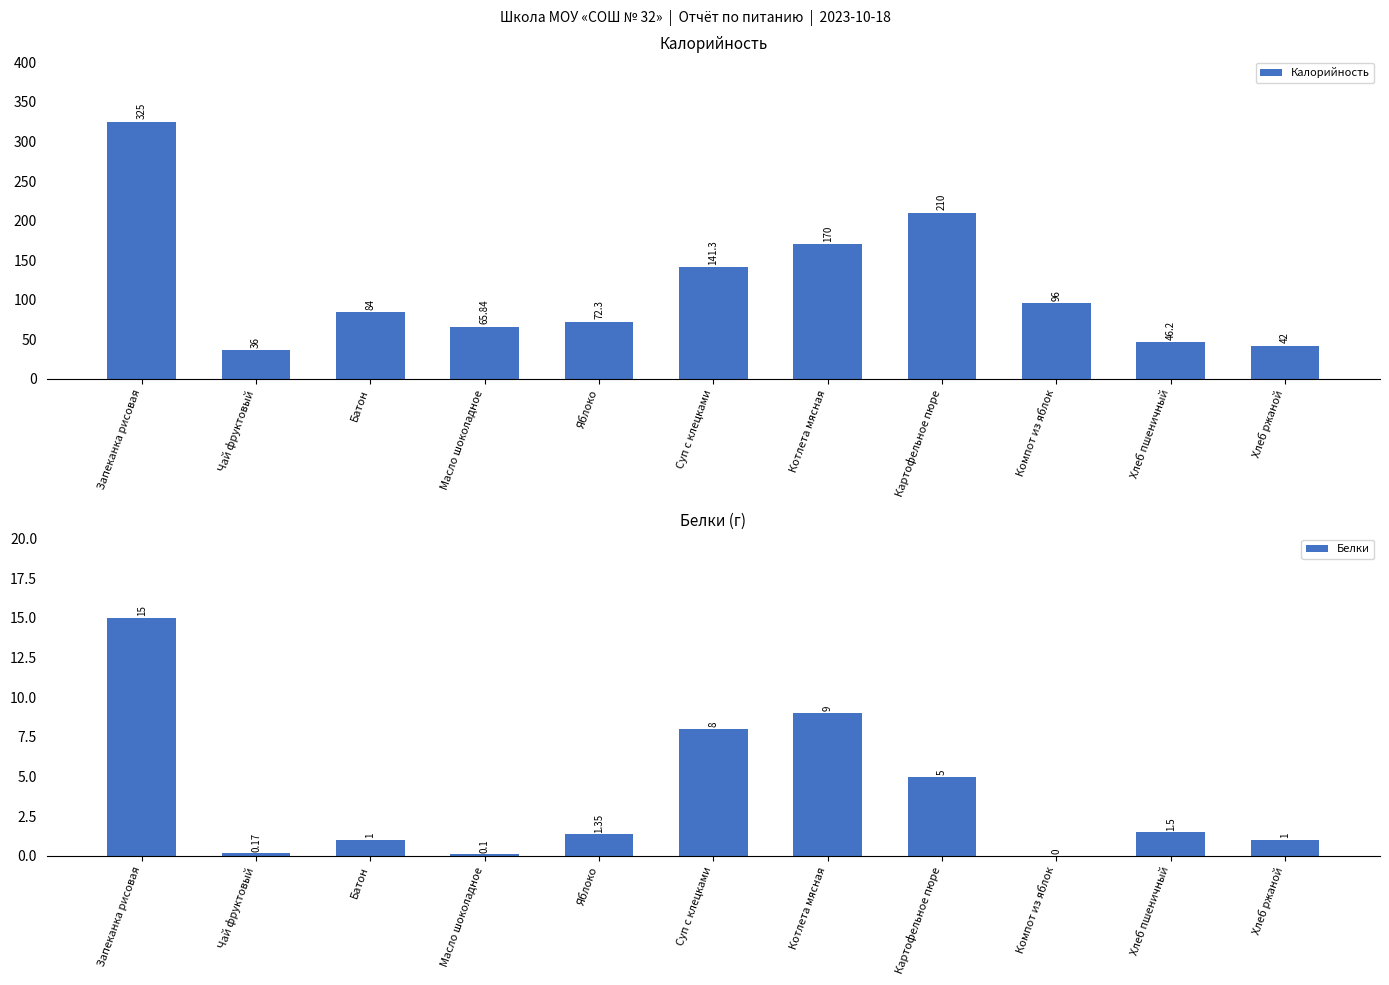

What is the difference between the second highest and second lowest values in the Калорийность series?

168.0